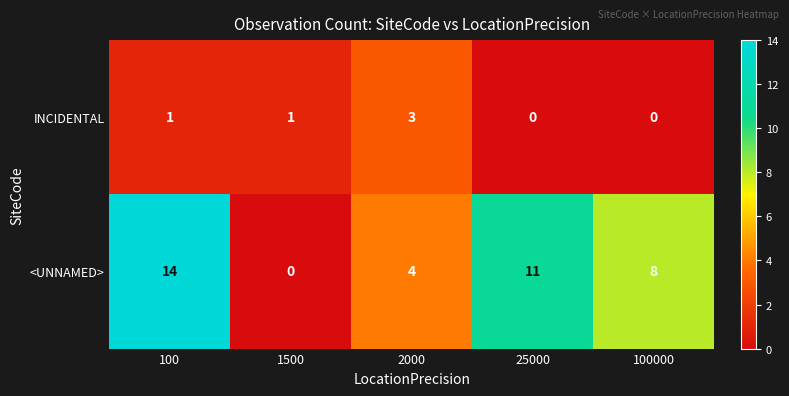

True or false: INCIDENTAL has a value of 1 at 2000.

False